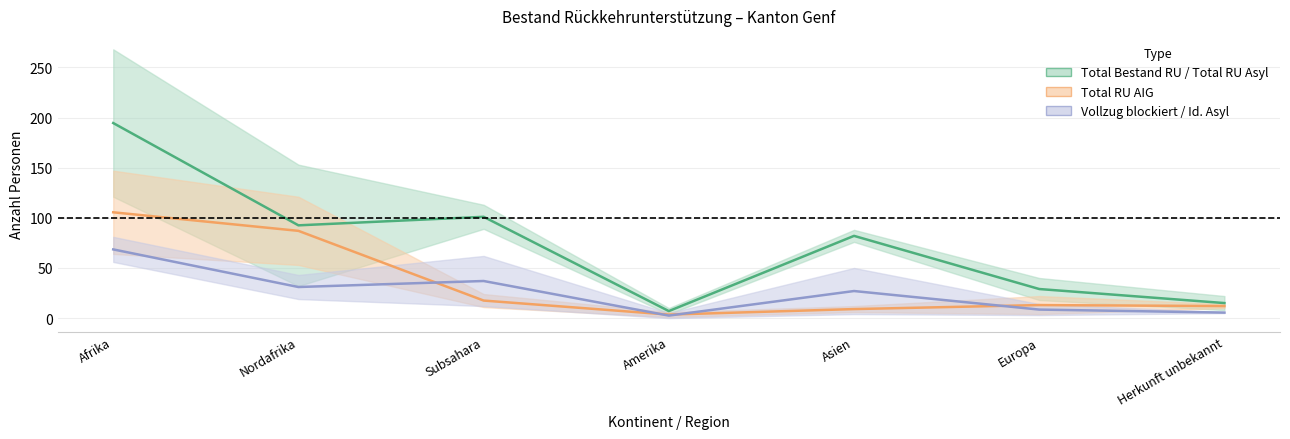

What is the total value across all series at Nordafrika?

210.5